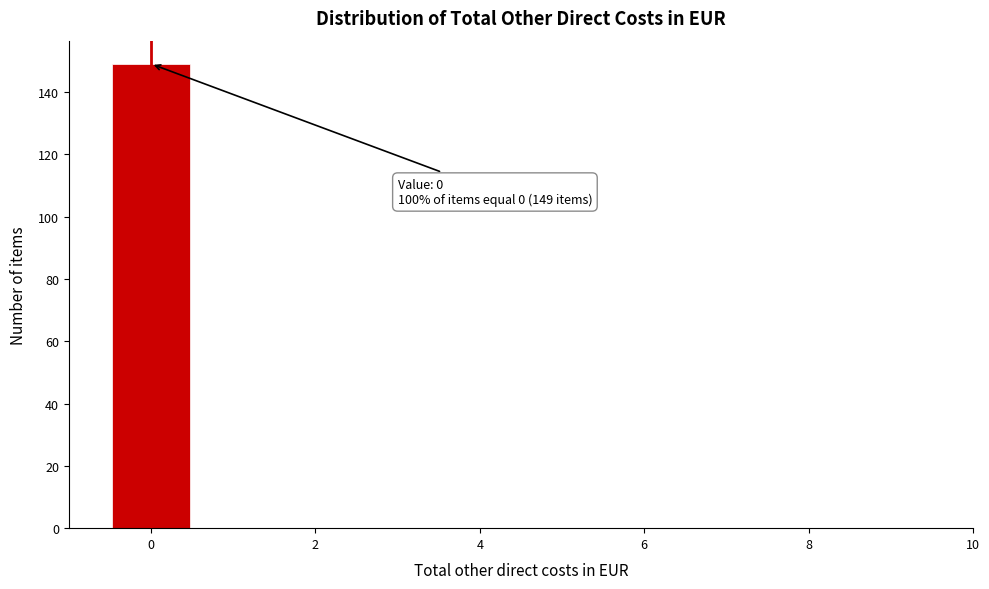

Over which range of the x-axis is the bar tallest?

-0.5 to 0.5